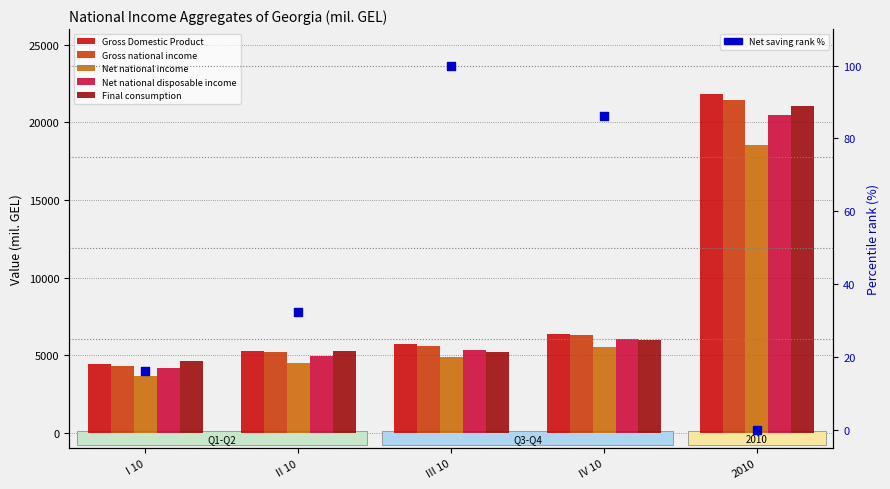

Is the value of Net national disposable income at III 10 greater than the value of Gross Domestic Product at II 10?

Yes